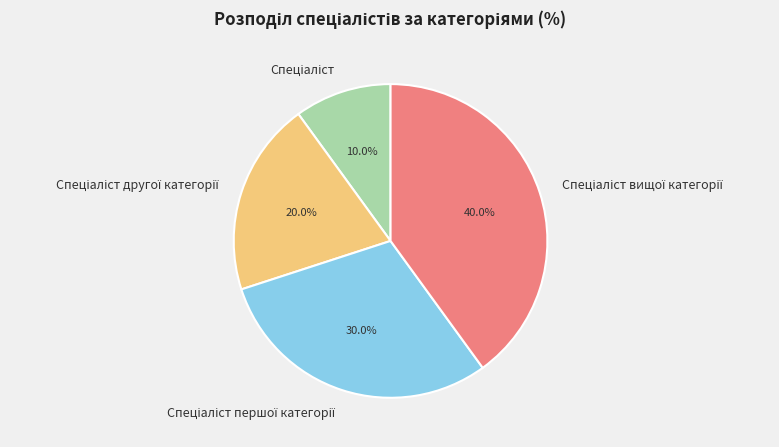

Is there a majority slice in this chart?

No